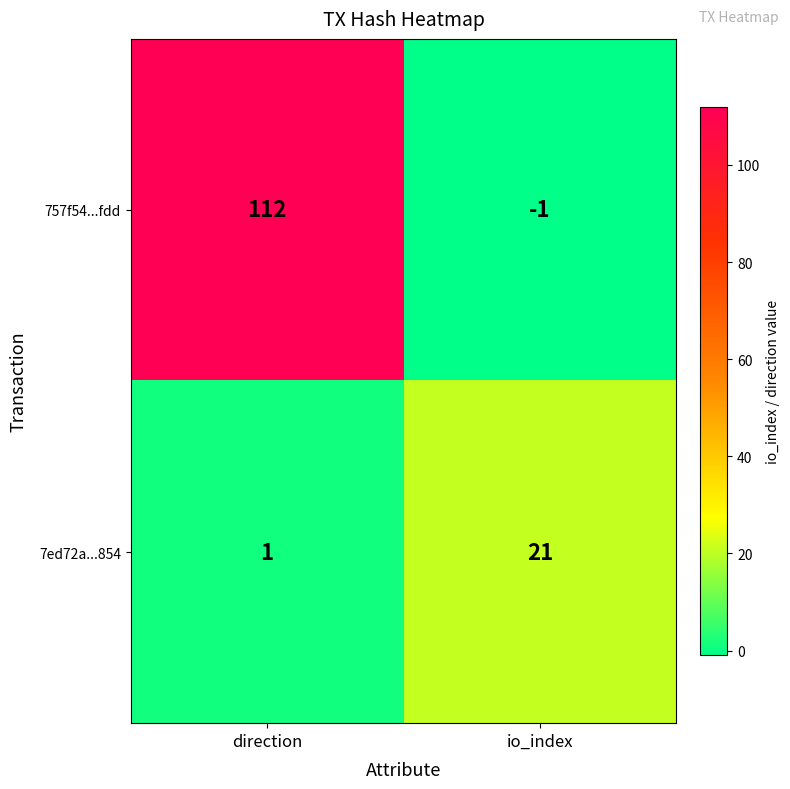

Reading right to left, what are all the values shown in this chart?

757f54...fdd: io_index=-1	direction=112
7ed72a...854: io_index=21	direction=1